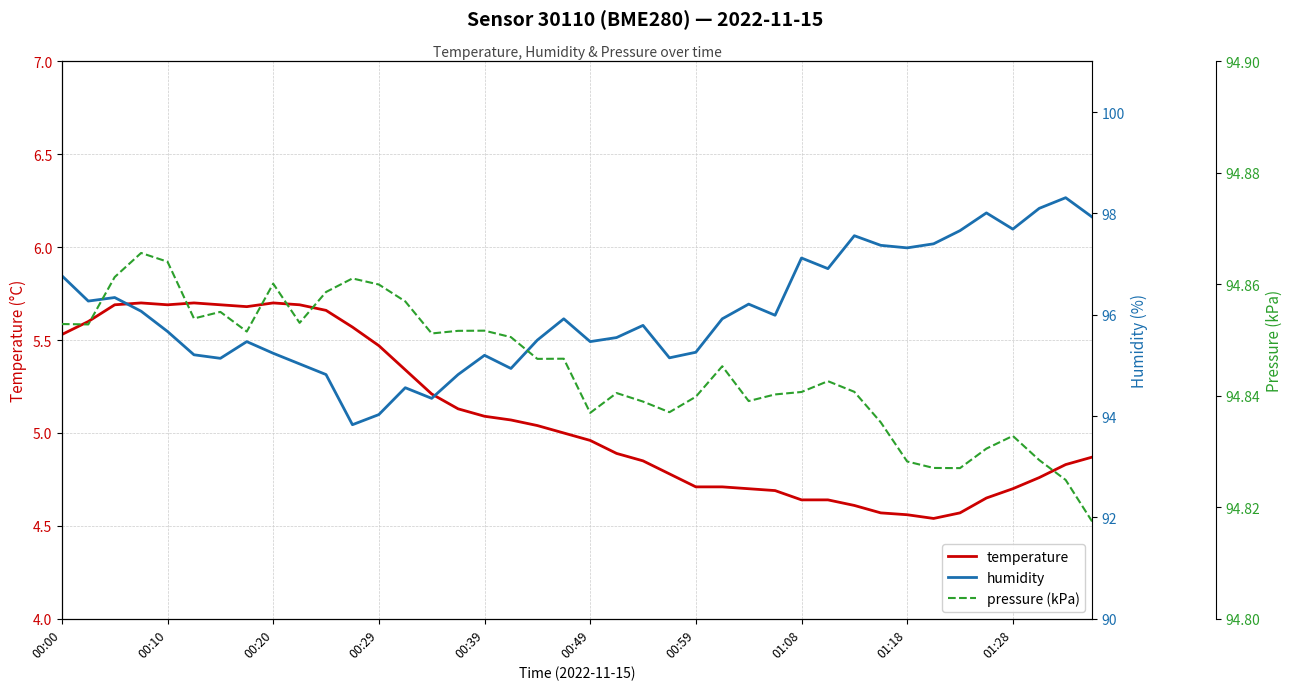

Which series has the largest total across all categories?

humidity